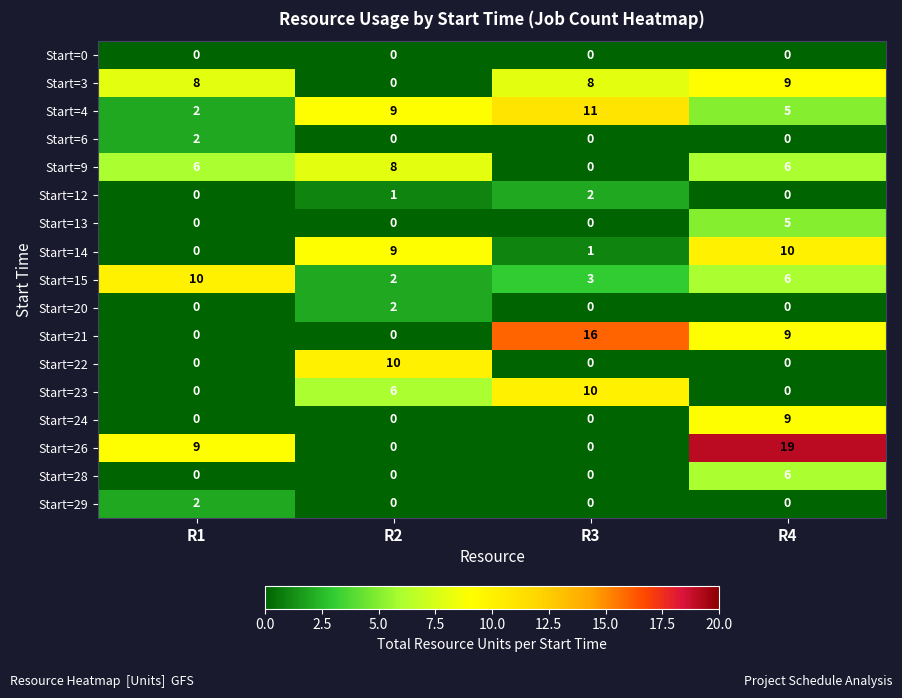

Which series has the largest total across all categories?

Start=26